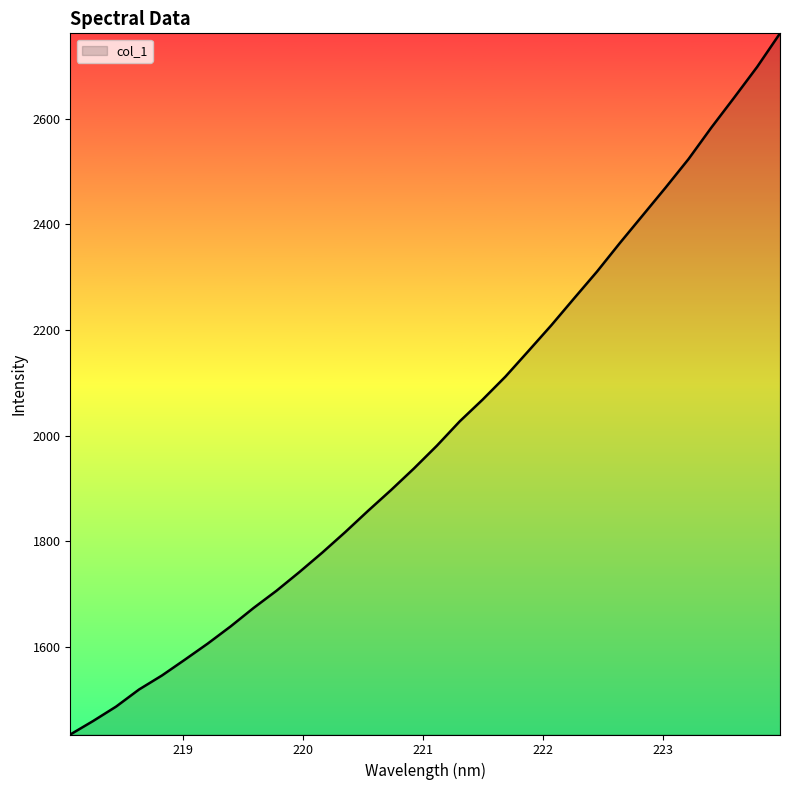

What is the difference between the maximum and minimum values?

1327.1